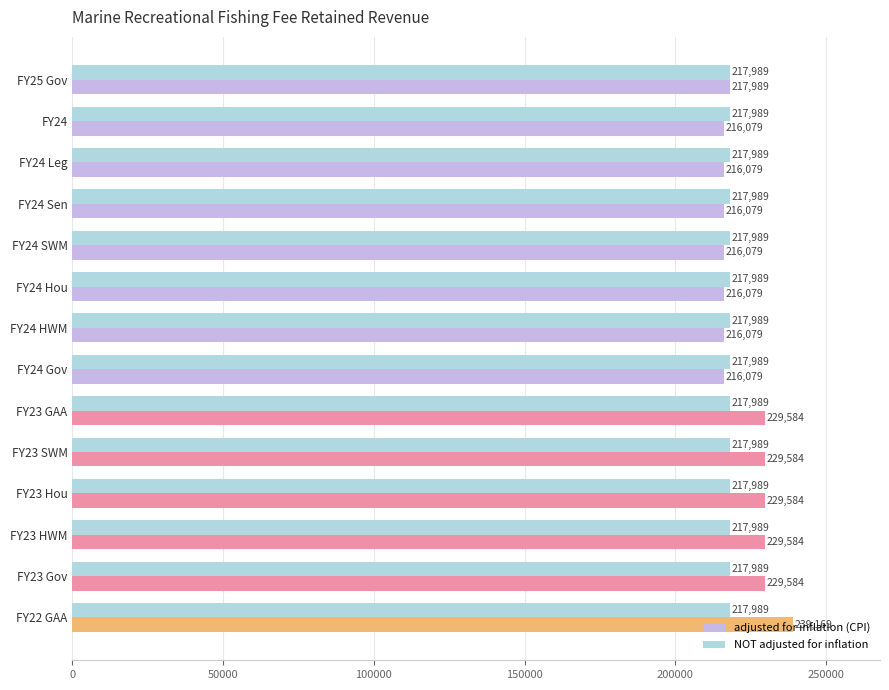

List the series in order of their peak value, lowest first.

NOT adjusted for inflation, adjusted for inflation (CPI)